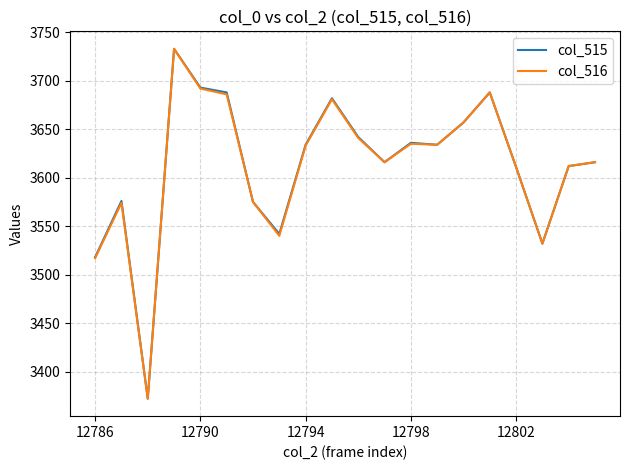

What is the lowest value of the col_516 series?

3372